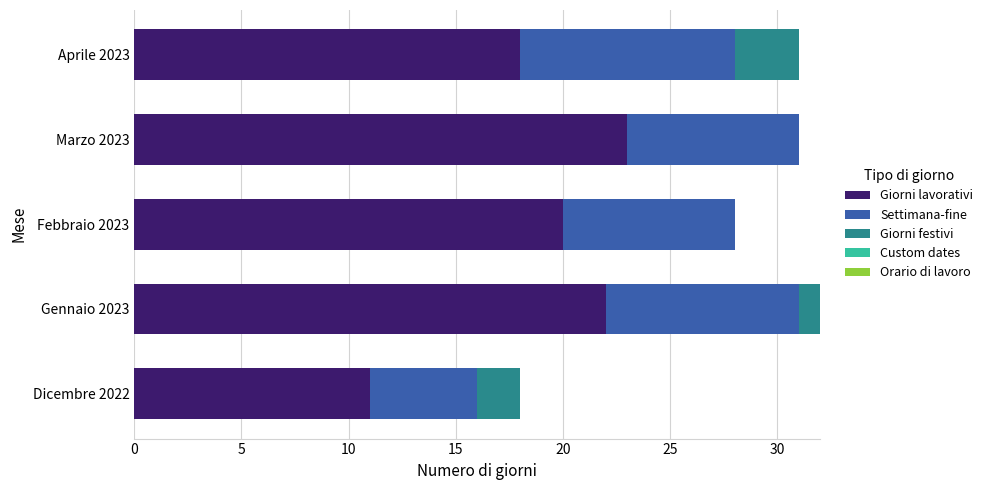

What is the maximum value for Giorni lavorativi?

23